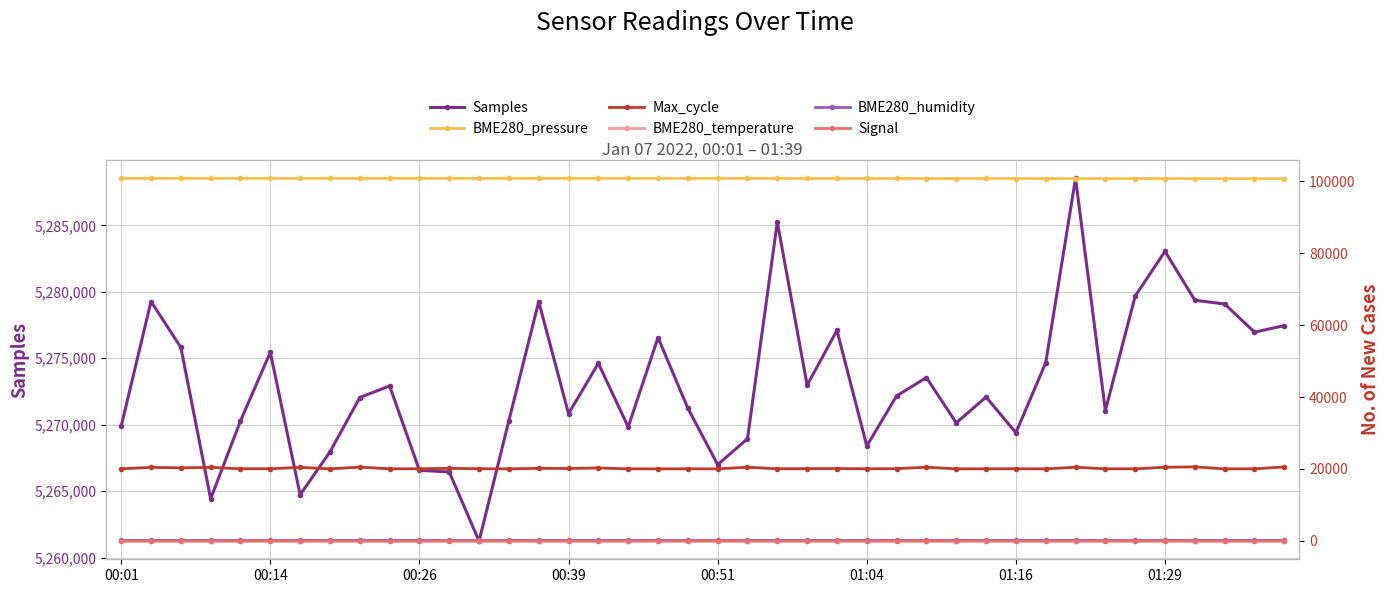

True or false: Samples has more than 1 interior local peaks.

True